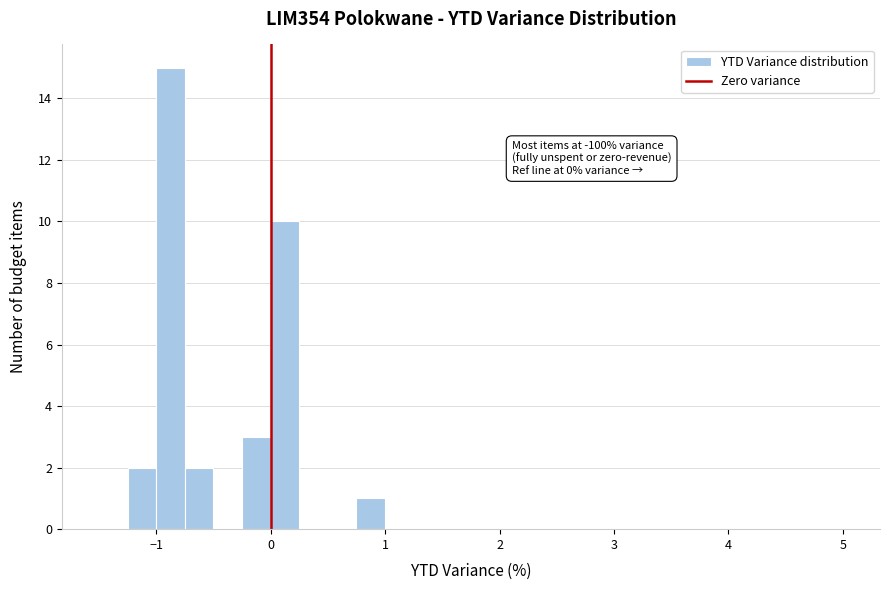

Read against the x-axis, roughly where is the centre of the tallest bar?

-0.9